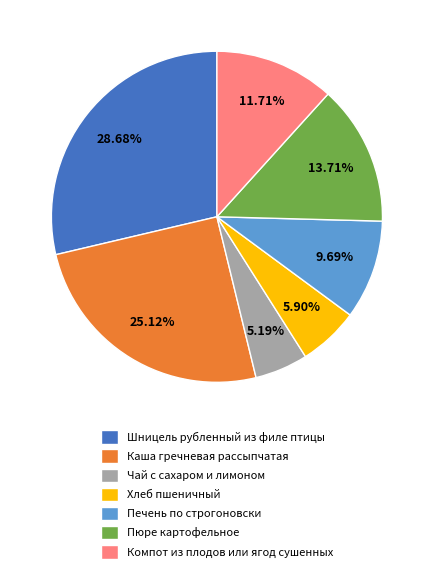

Which slice is the smallest?

Чай с сахаром и лимоном